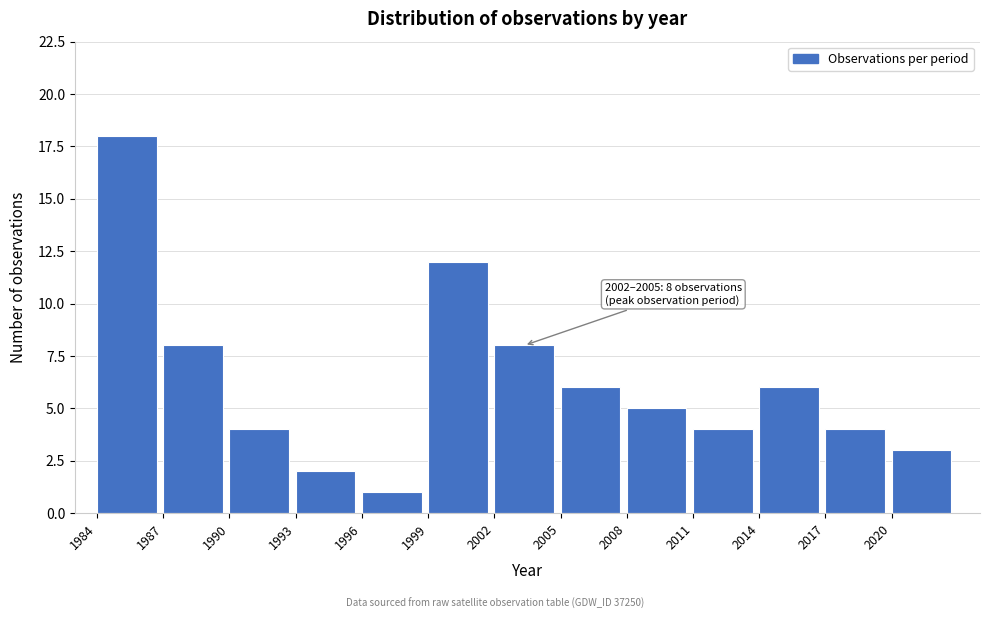

Reading left to right, extract all data points from this chart.

1984=18	1987=8	1990=4	1993=2	1996=1	1999=12	2002=8	2005=6	2008=5	2011=4	2014=6	2017=4	2020=3